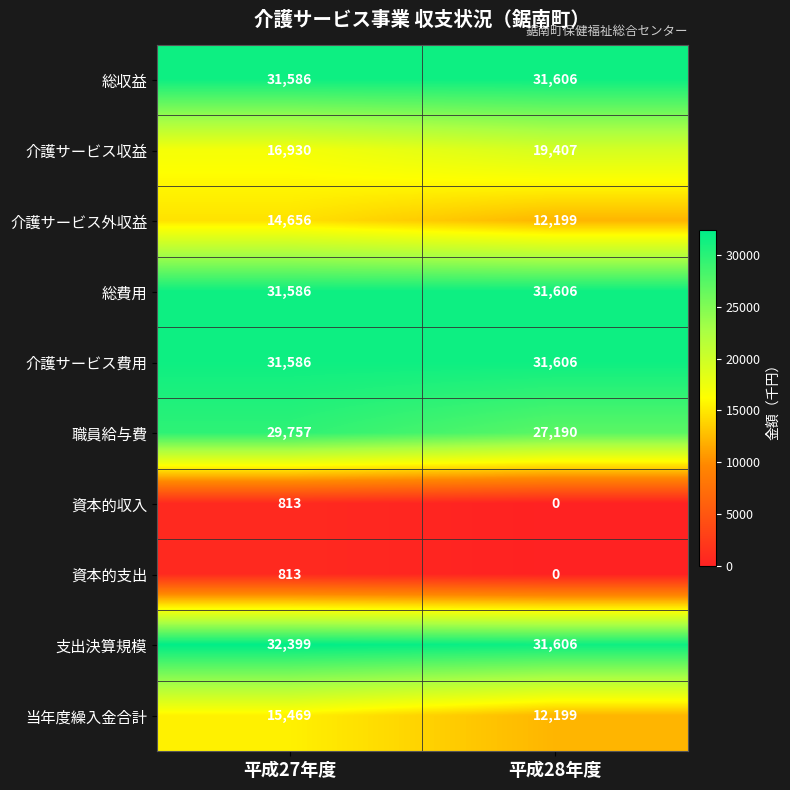

What is the difference between the highest and lowest values at 平成27年度?

31586